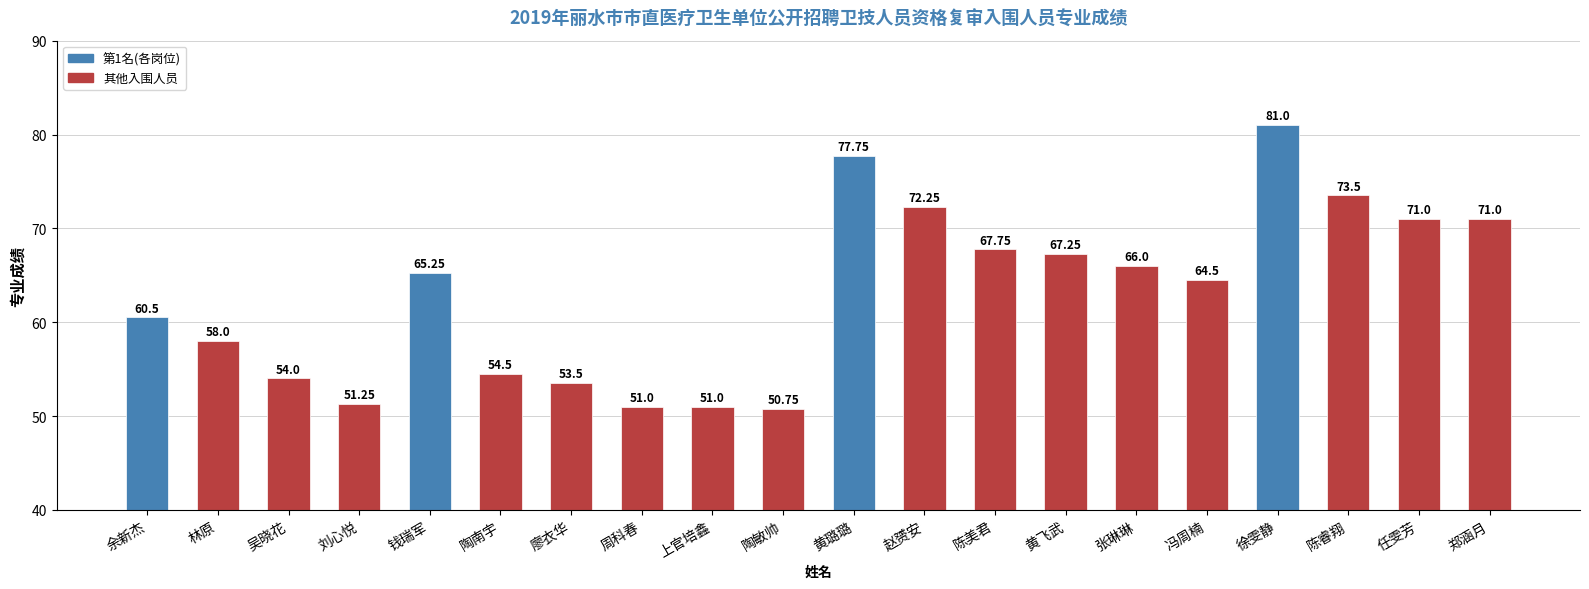

Is it true that the value at 钱瑞军 is 65.2?

True